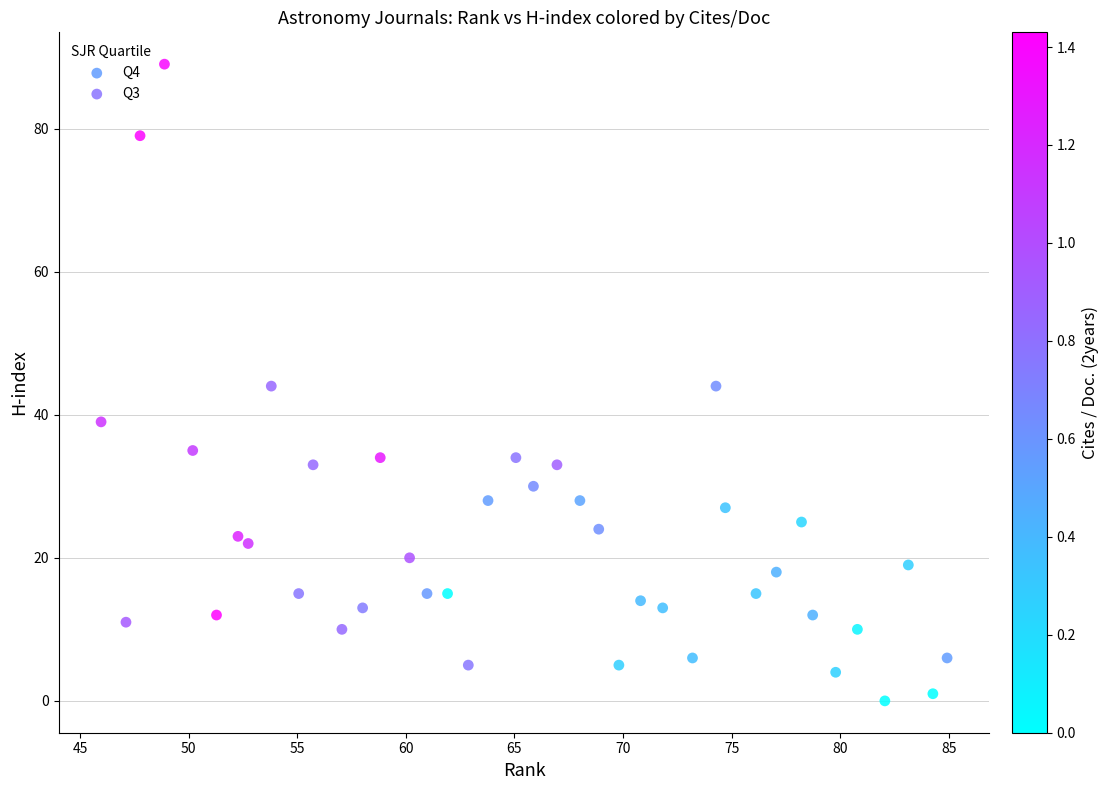

Which series contains the lowest Y value?

Q4